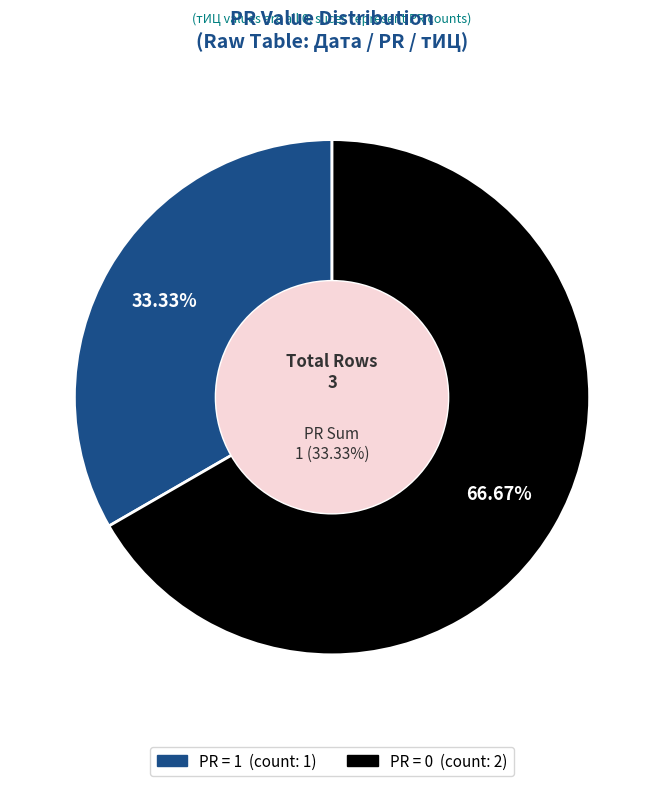

Between PR=0 (2012-01-09) and PR=1 (2012-02-07), which is larger?

PR=1 (2012-02-07)